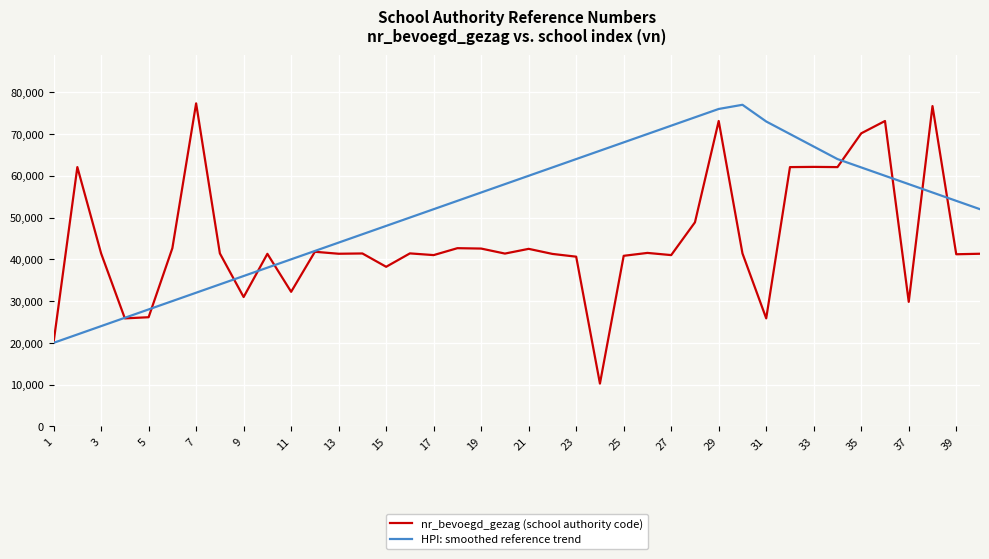

Which series has the widest spread of values?

nr_bevoegd_gezag (school authority code)